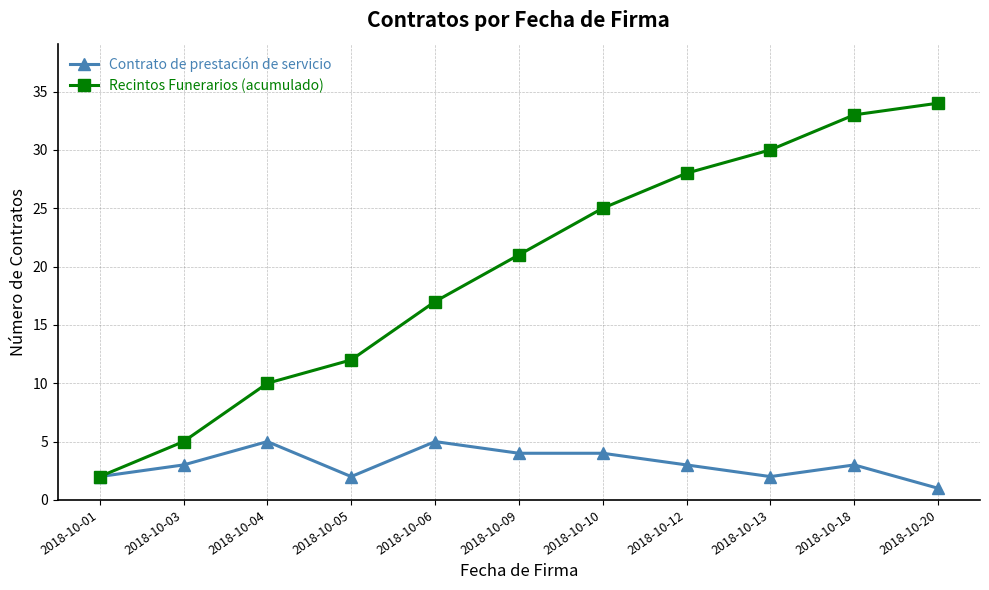

The value of Contrato de prestación de servicio at 2018-10-04 is 5. True or false?

True